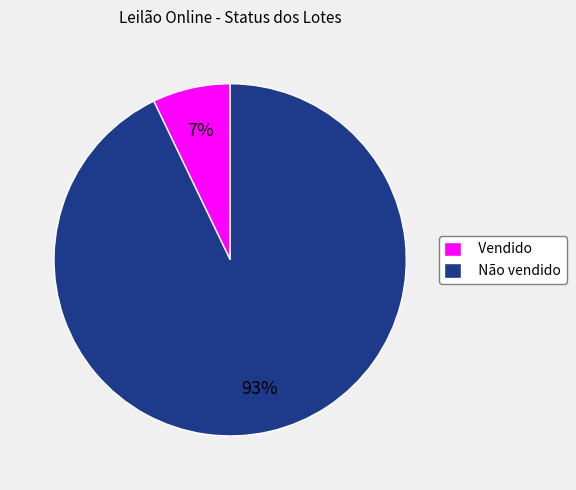

Does Vendido represent more than half of the total?

No